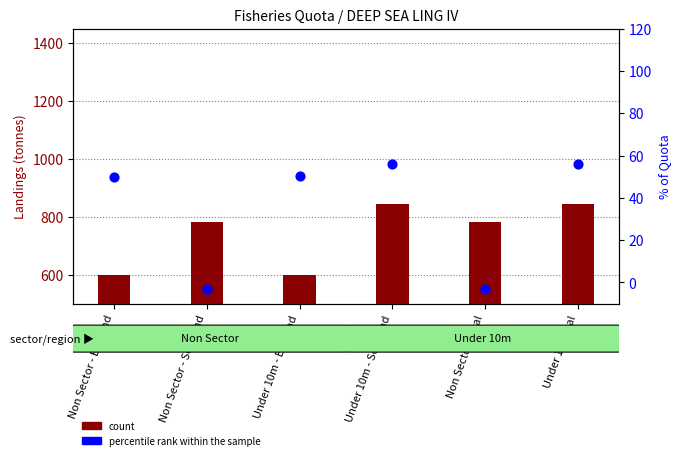

Which series has the largest total across all categories?

count